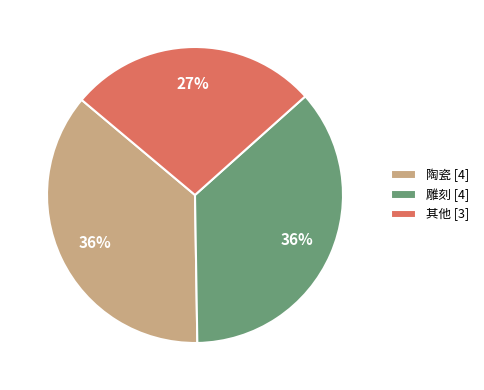

What is the ratio of the value at 雕刻 [4] to the value at 其他 [3]?

1.3